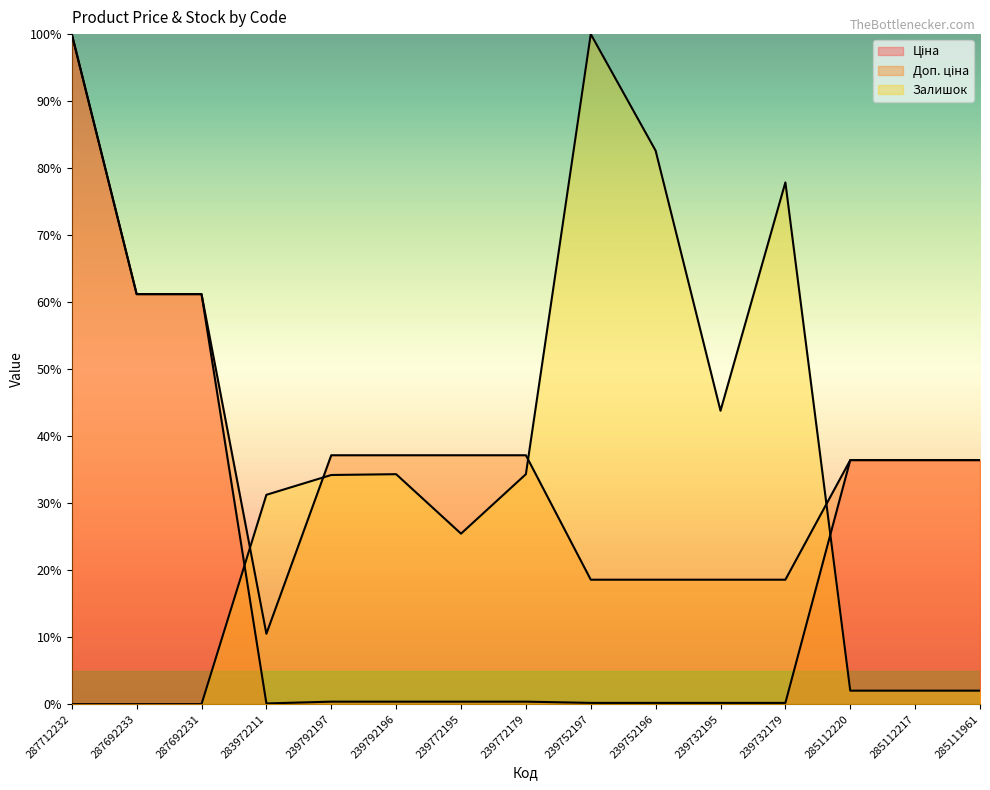

What is the highest value of the Доп. ціна series?

100.0